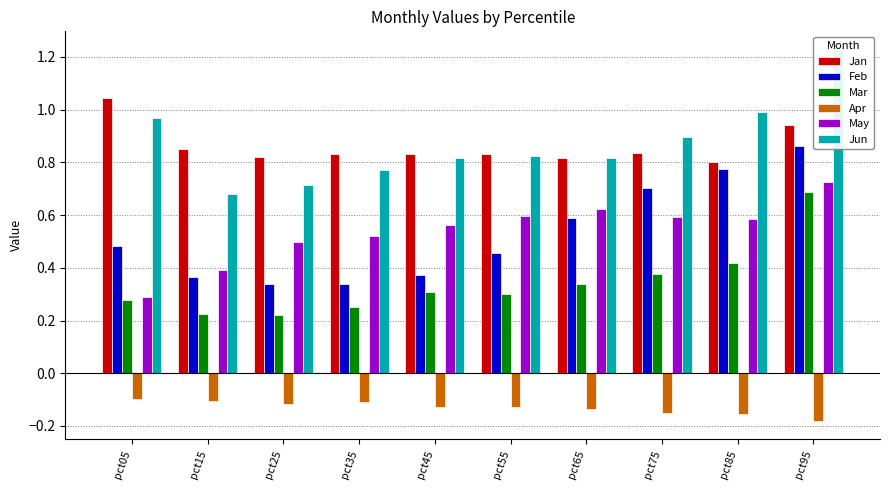

What is the average value of the Feb series?

0.5